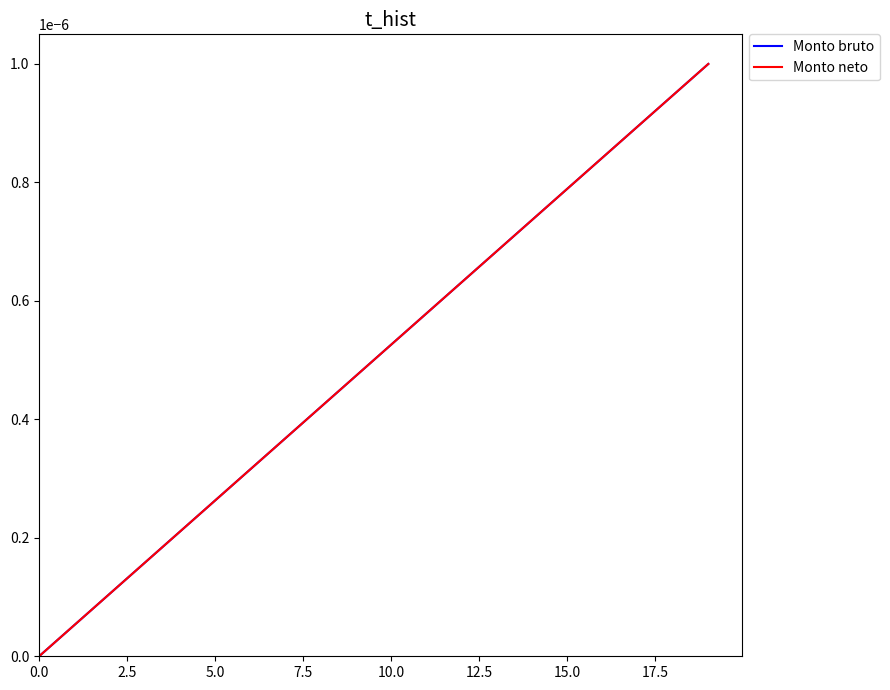

Is this an area chart (filled region under the line)?

No